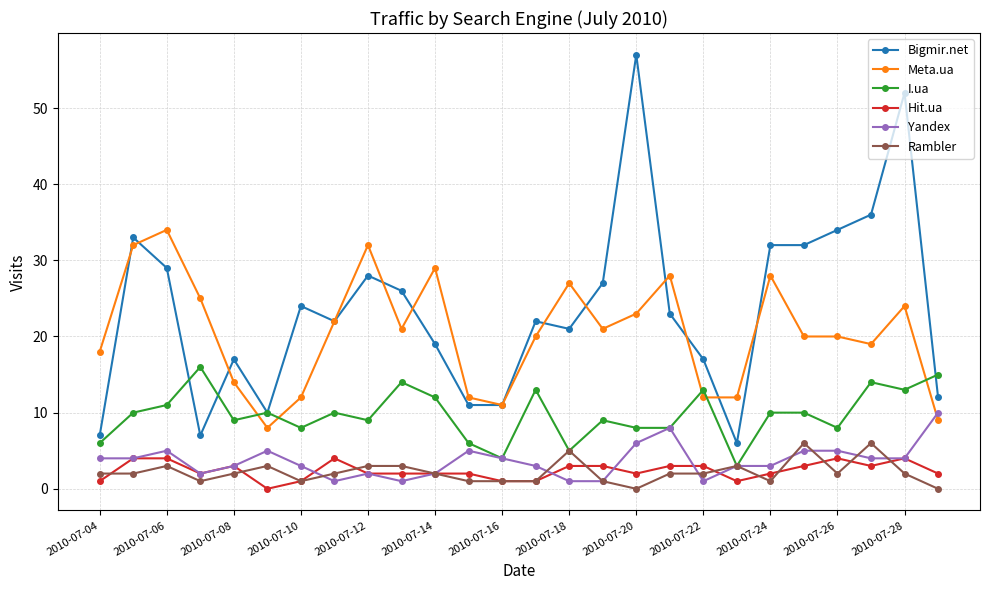

What is the lowest value of the Bigmir.net series?

6